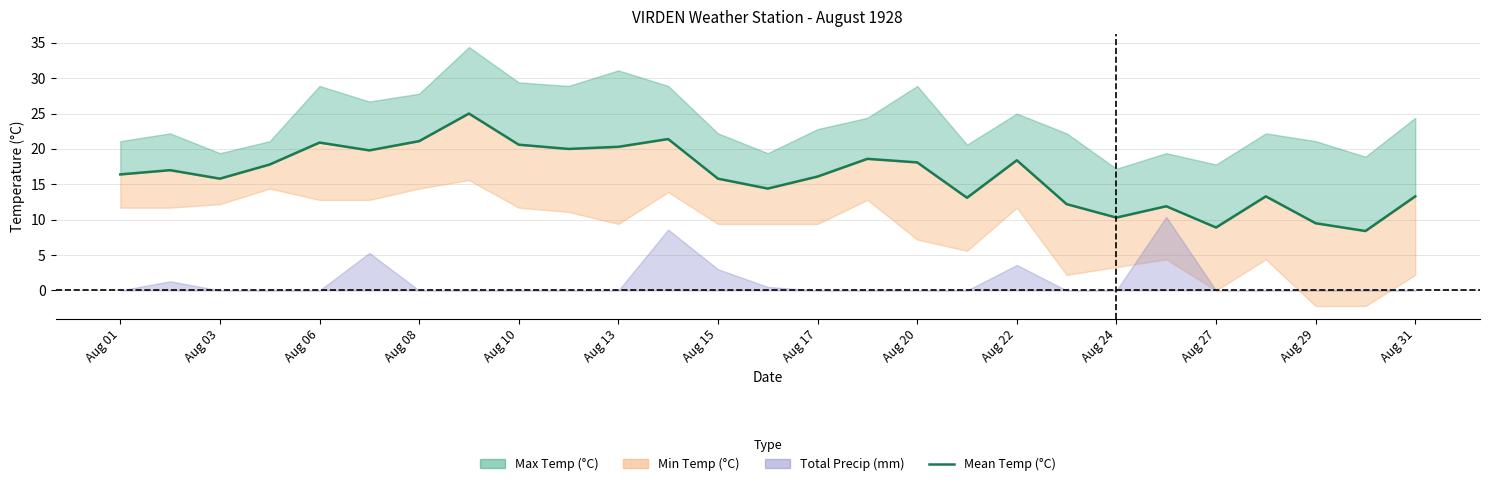

What is the average value?

16.2